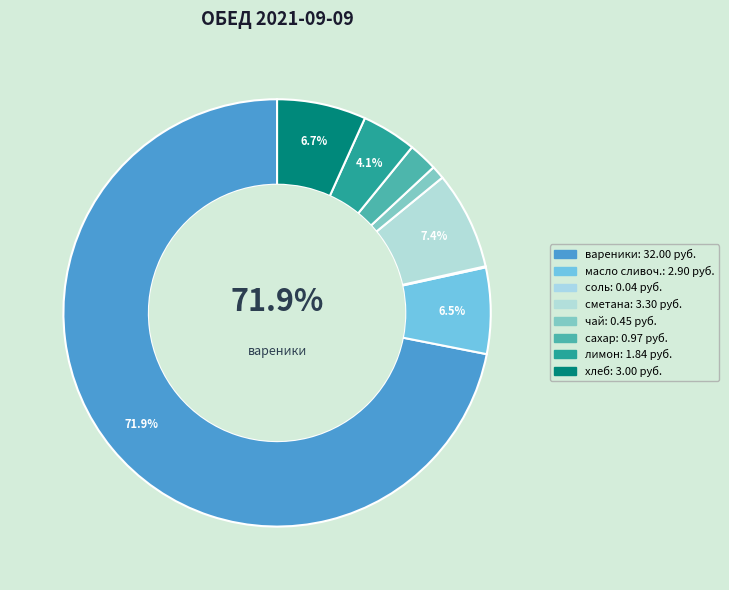

Which slice is the smallest?

соль